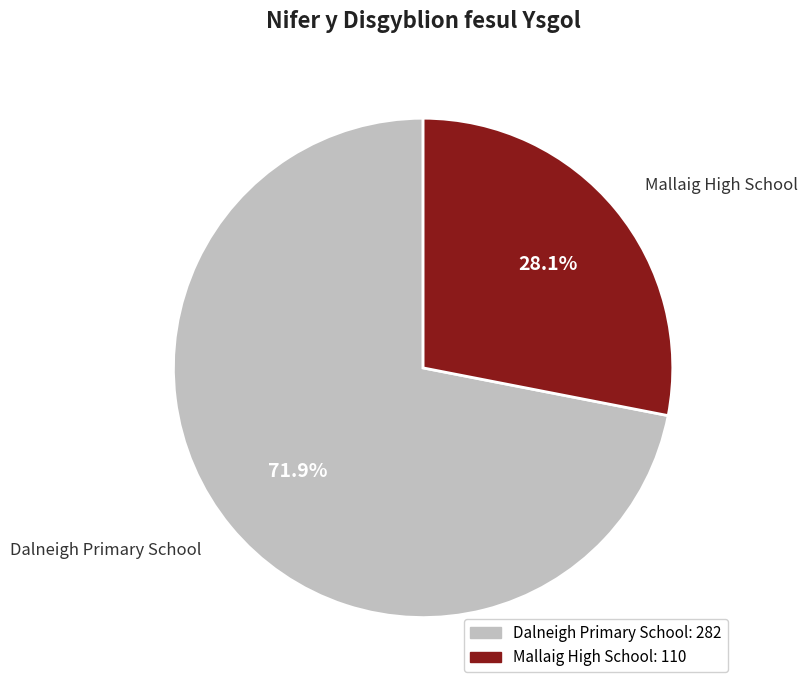

Which category has the smallest portion of the pie?

Mallaig High School